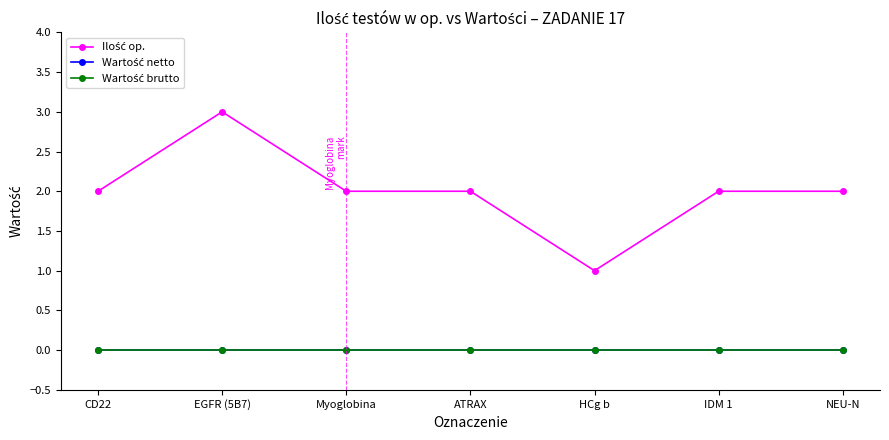

At which label is Wartość brutto closest to 0?

CD22